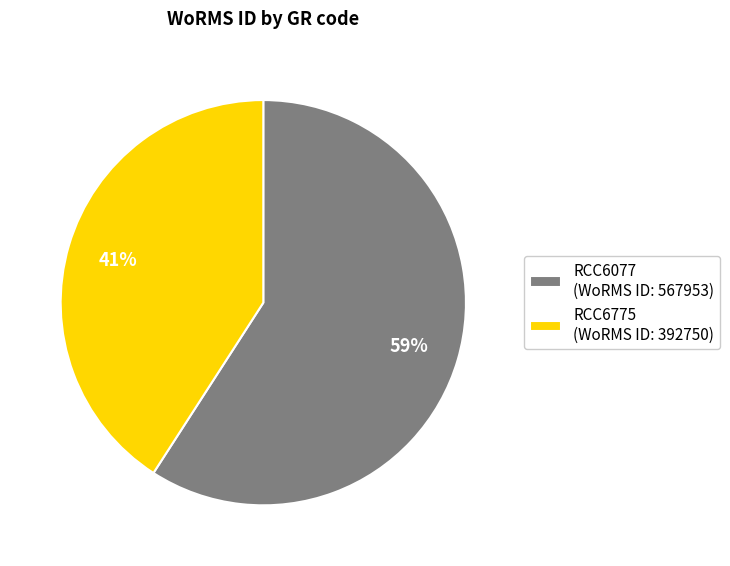

The RCC6775 slice represents 41% of the pie. True or false?

True